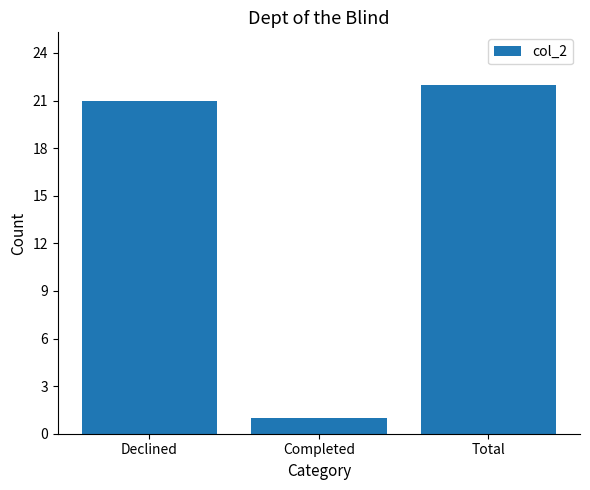

What is the value of the 3rd bar from the left?

22